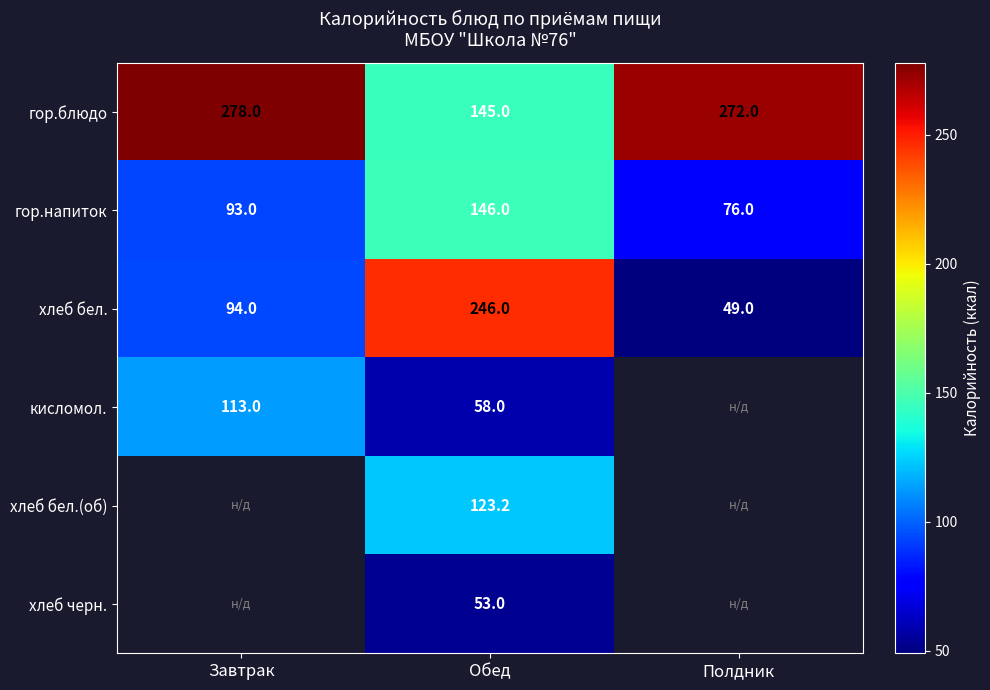

How many categories are shown in the chart?

3